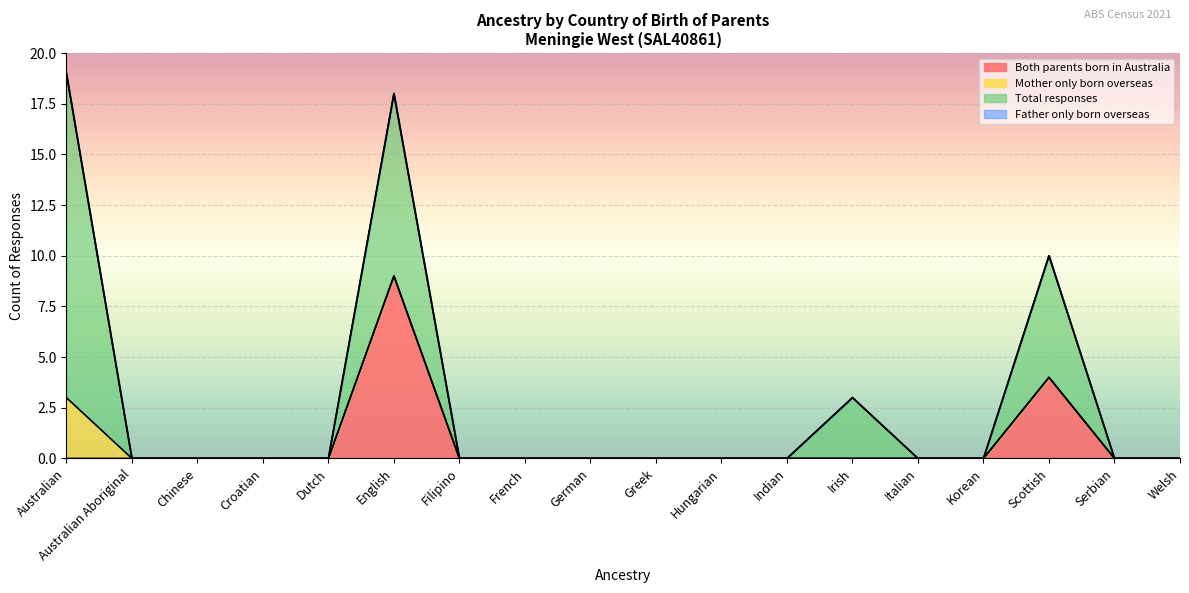

At which label does Mother only born overseas reach its peak?

Australian